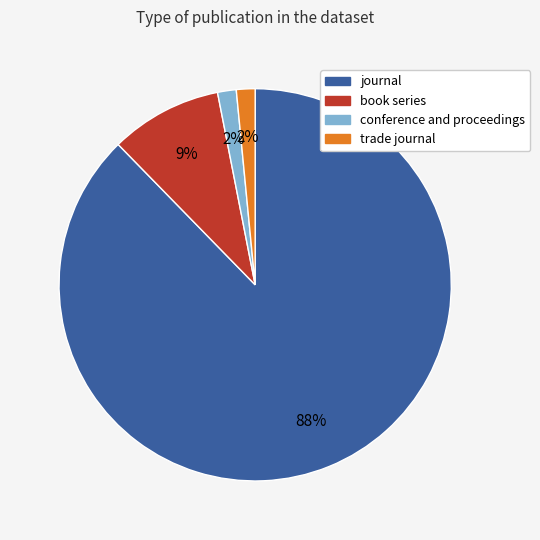

To the nearest percent, what is the average slice percentage?

25%